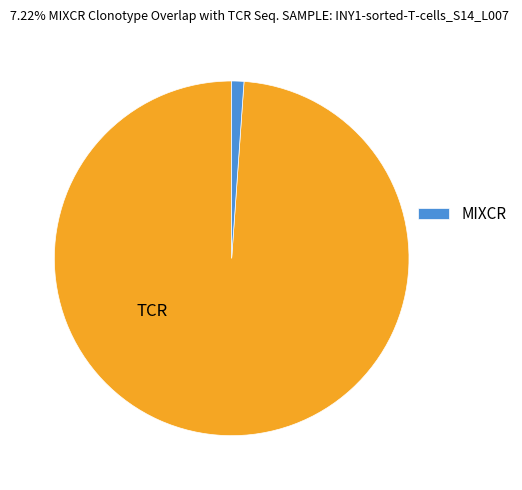

Does any single category account for the majority?

Yes